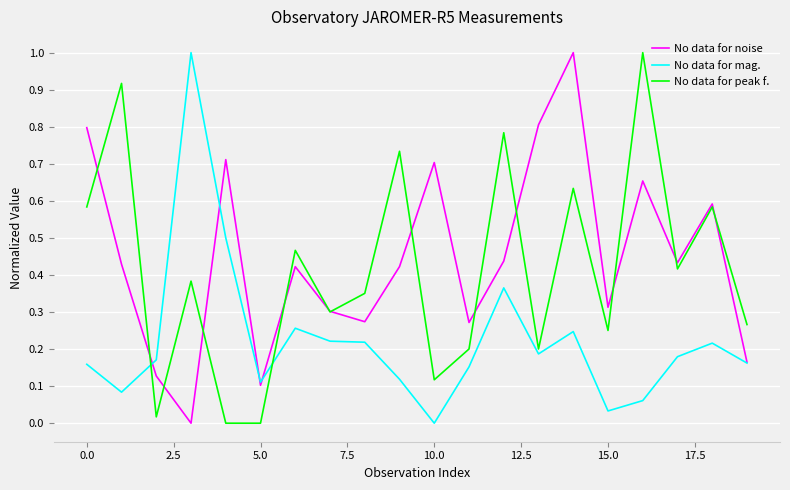

What is the maximum value shown in the chart?

1.0